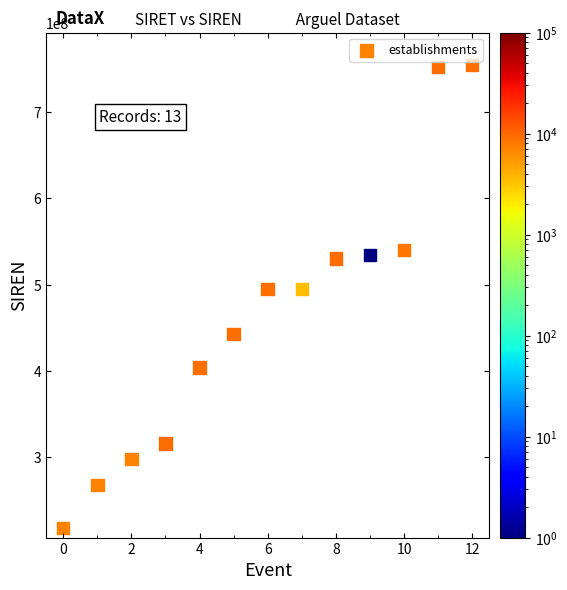

What is the range of Y values (max minus min)?

536070597